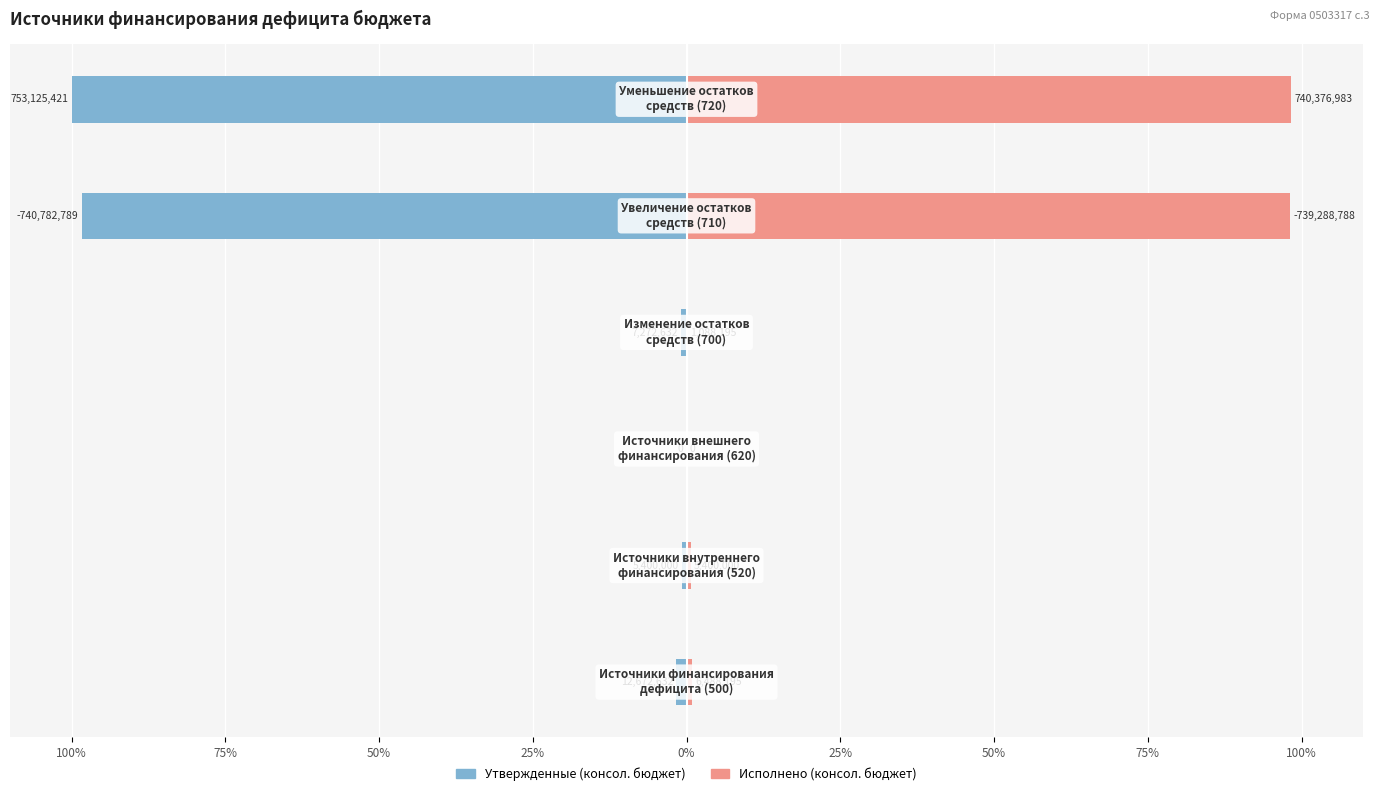

Count the number of categories in the chart.

6